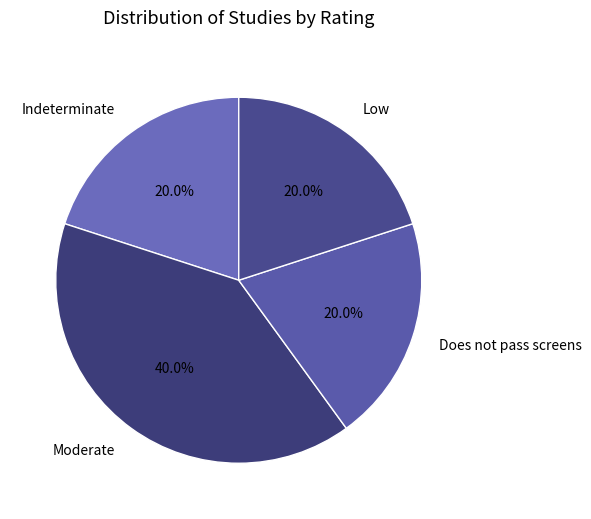

Combined, do Indeterminate and Low account for over 50%?

No